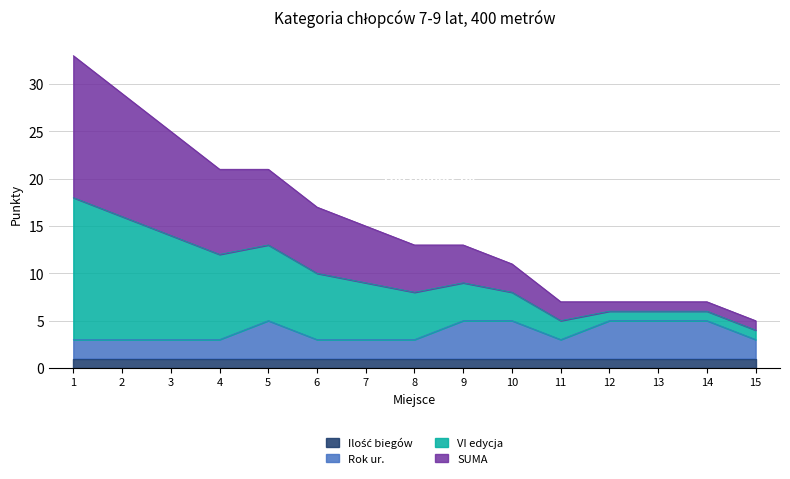

Rank the categories by Rok ur. value from lowest to highest.

1, 2, 3, 4, 6, 7, 8, 11, 15, 5, 9, 10, 12, 13, 14